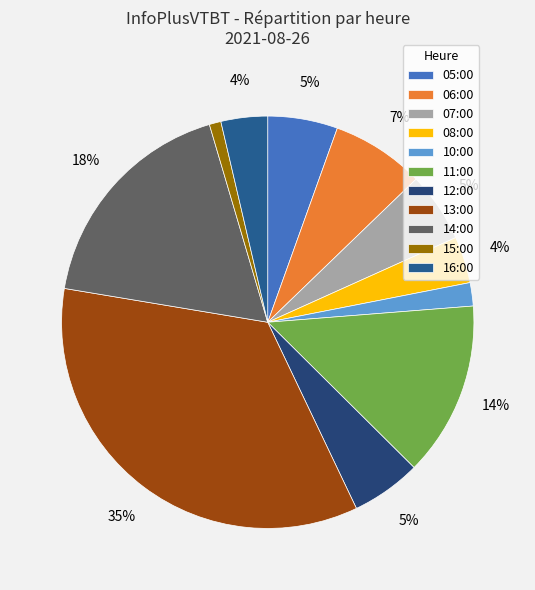

What is the total percentage of 06:00 and 15:00?

8.2%